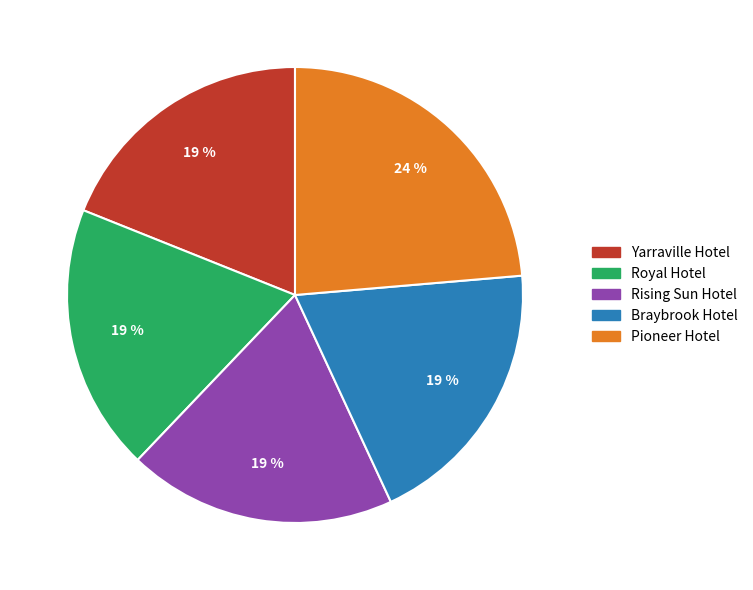

The Rising Sun Hotel slice represents 19% of the pie. True or false?

True